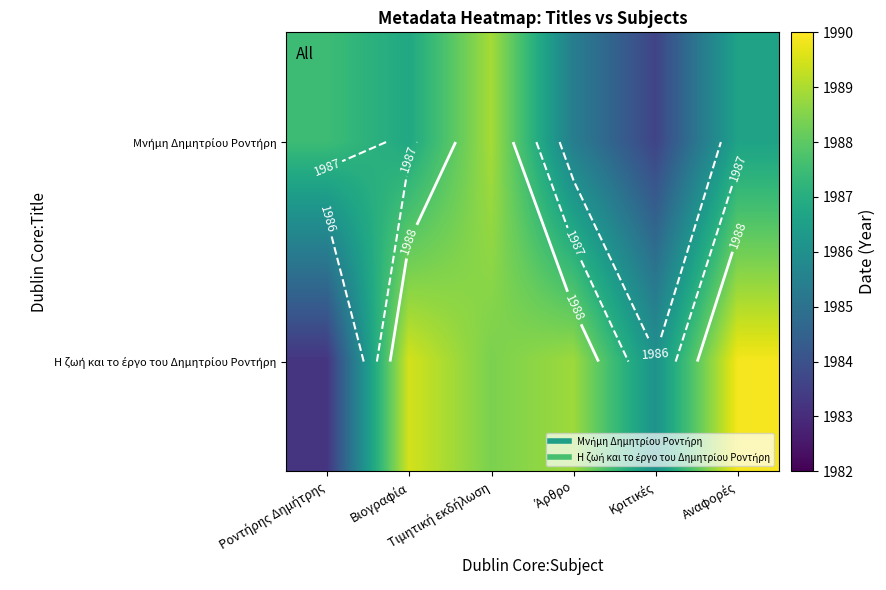

What is the difference between the maximum and second lowest values in the Η ζωή και το έργο του Δημητρίου Ροντήρη series?

3.8